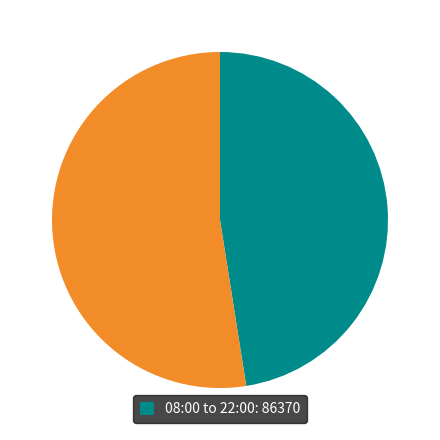

How many segments does this pie chart have?

2